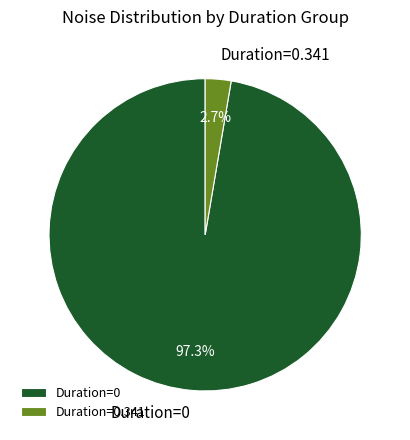

Does Duration=0.341 represent more than half of the total?

No